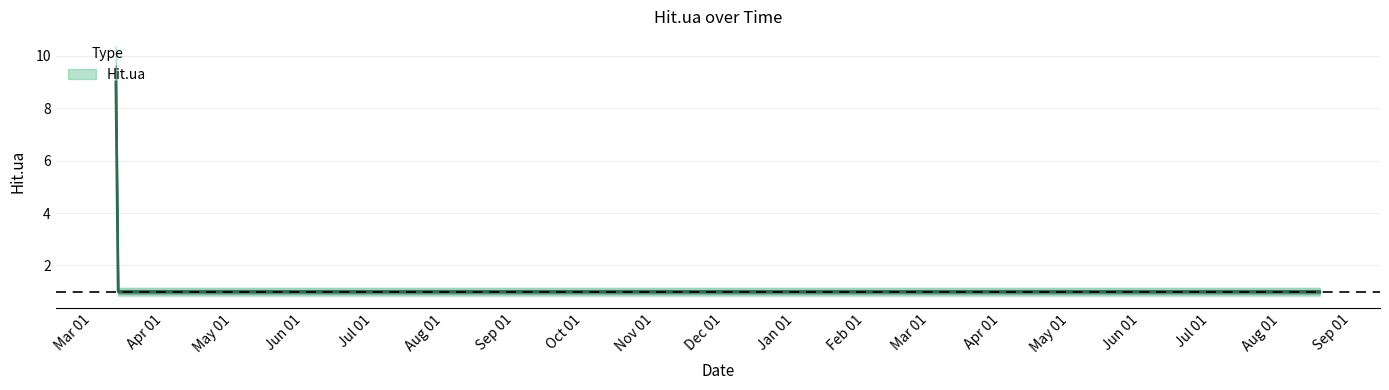

List the labels in order of value, smallest first.

2014-03-12, 2014-03-30, 2014-04-14, 2014-05-15, 2014-05-24, 2014-05-29, 2014-09-07, 2014-11-03, 2015-05-18, 2015-08-18, 2014-03-11